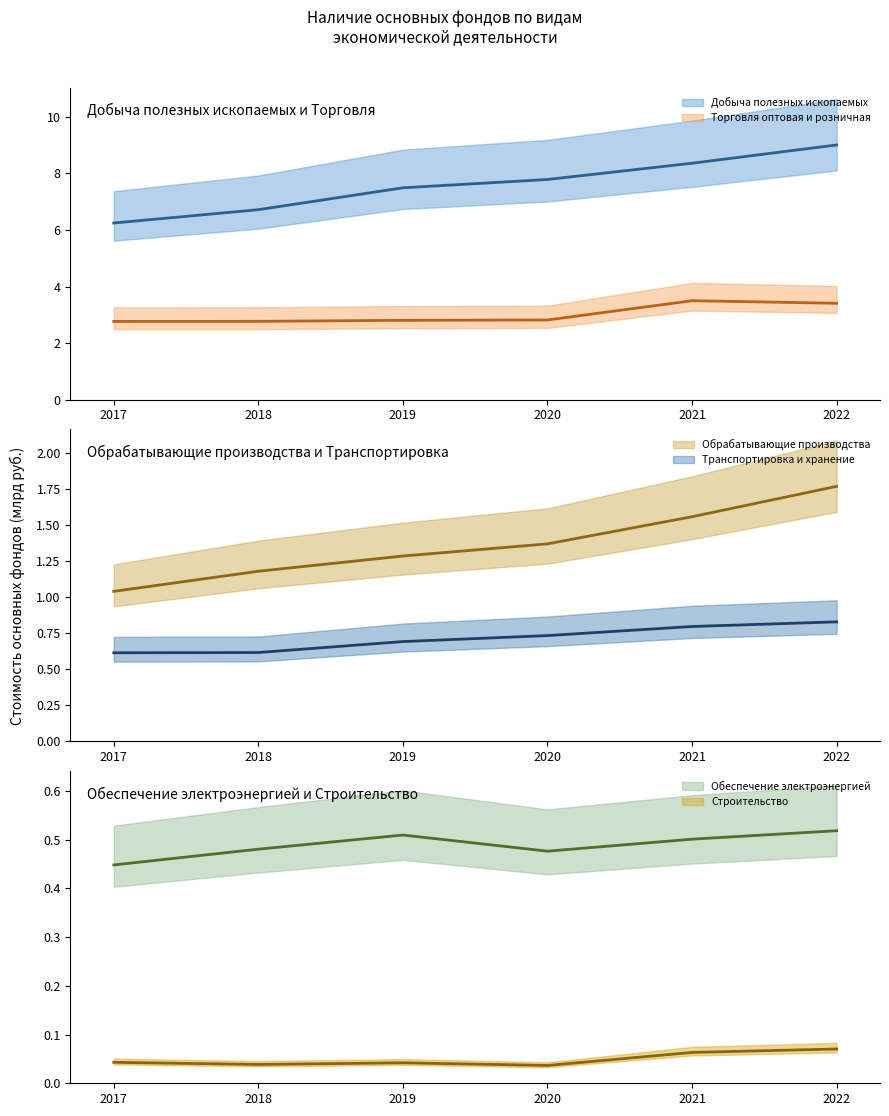

Read the Добыча полезных ископаемых (среднее) value at 2022.

9.0